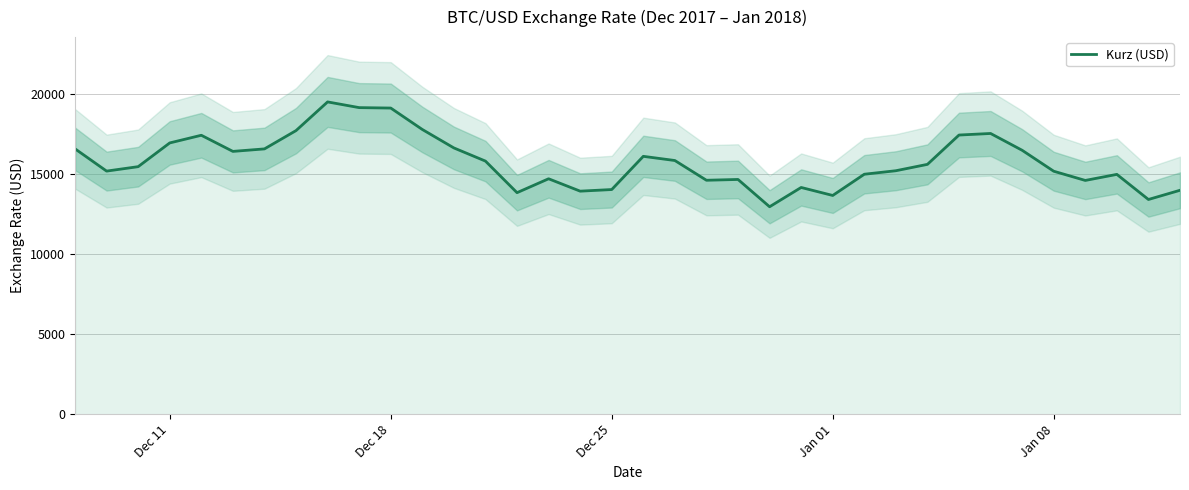

What is the highest value of the Kurz (USD) series?

19497.4